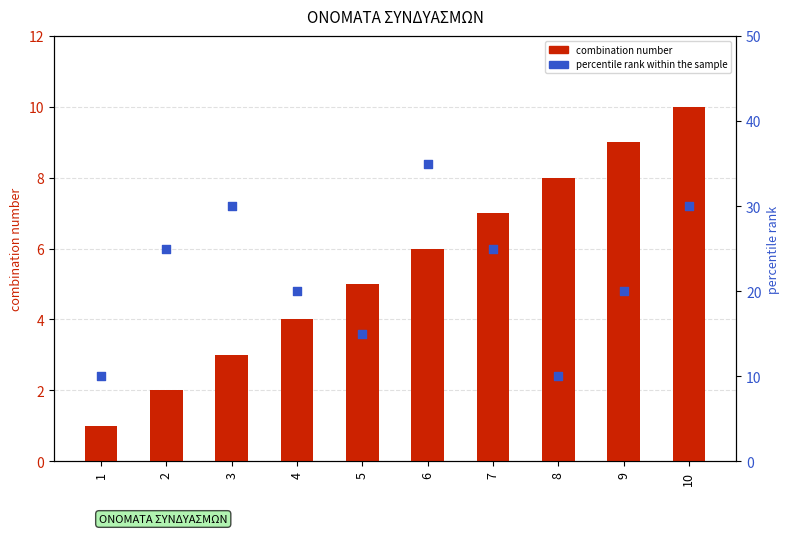

Which series has the largest total across all categories?

percentile rank within the sample